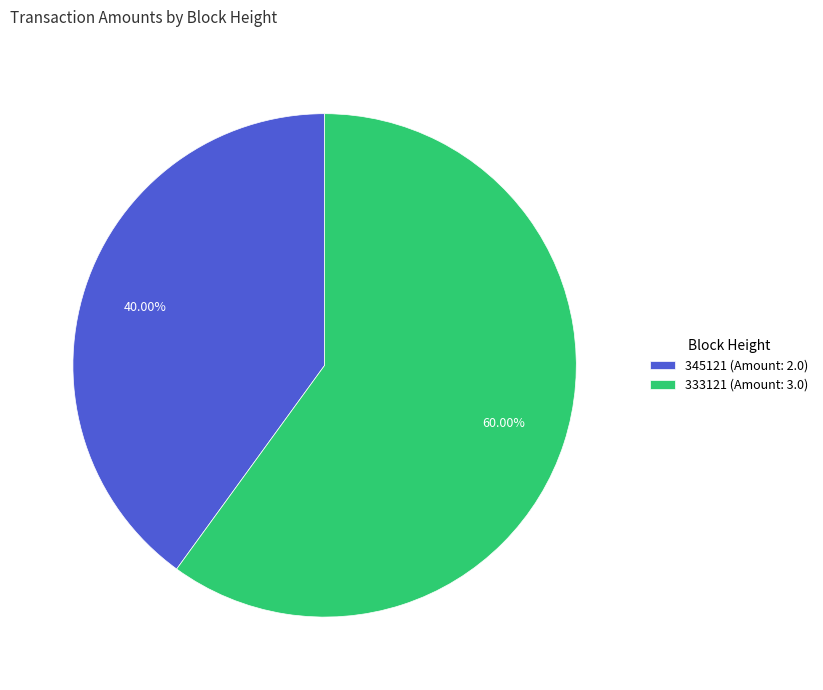

To the nearest percent, what is the difference between the 333121 and 345121 slice percentages?

20%